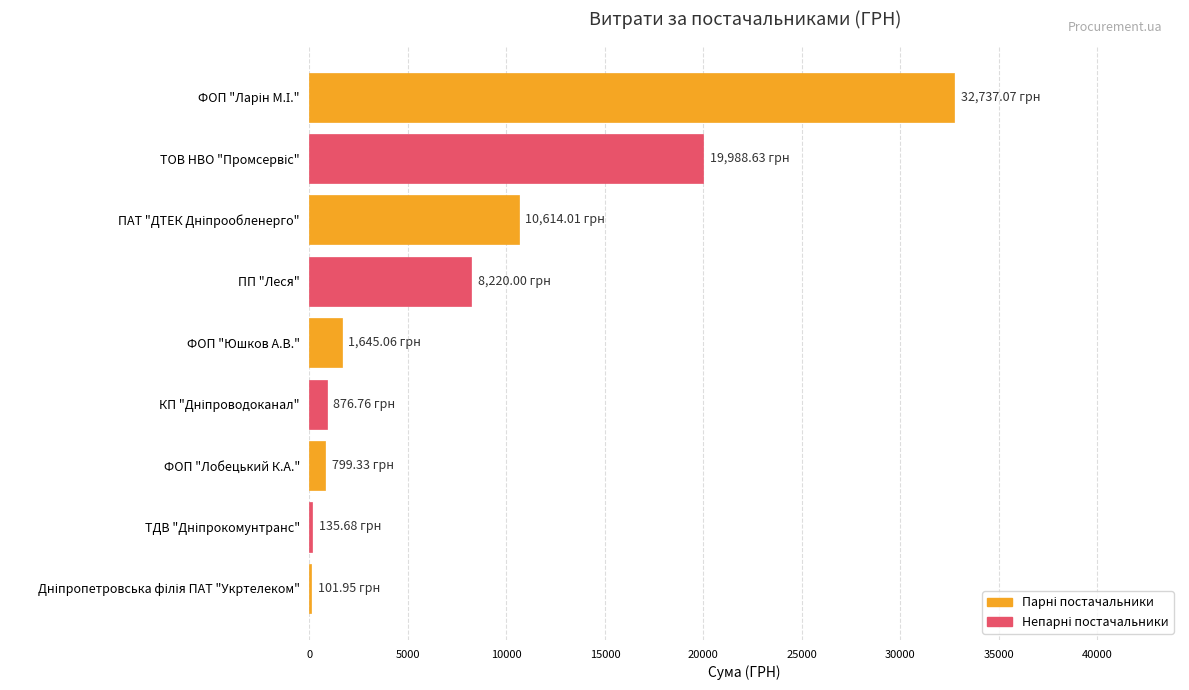

What is the sum of all values?

75118.5